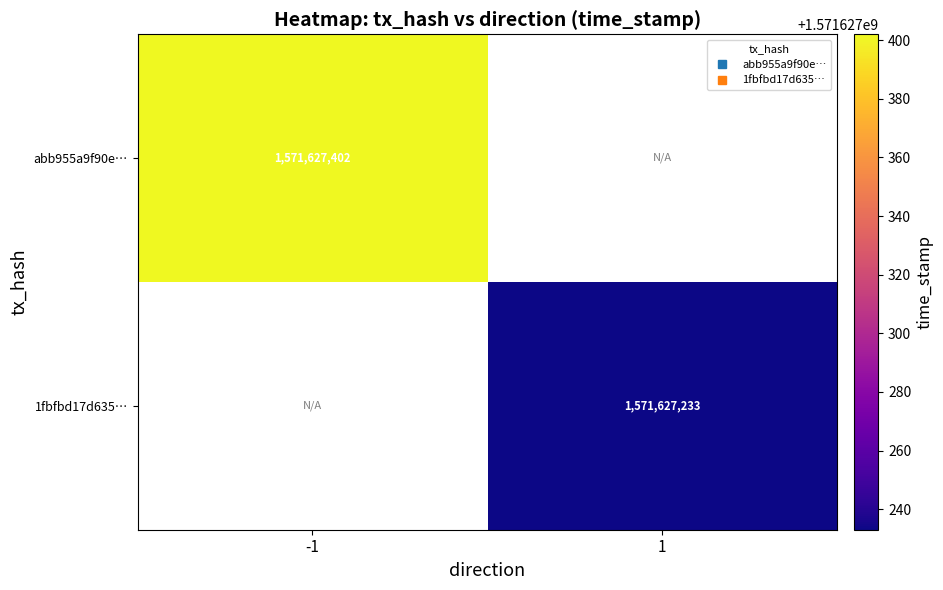

What is the total value across all series at 1?

1571627233